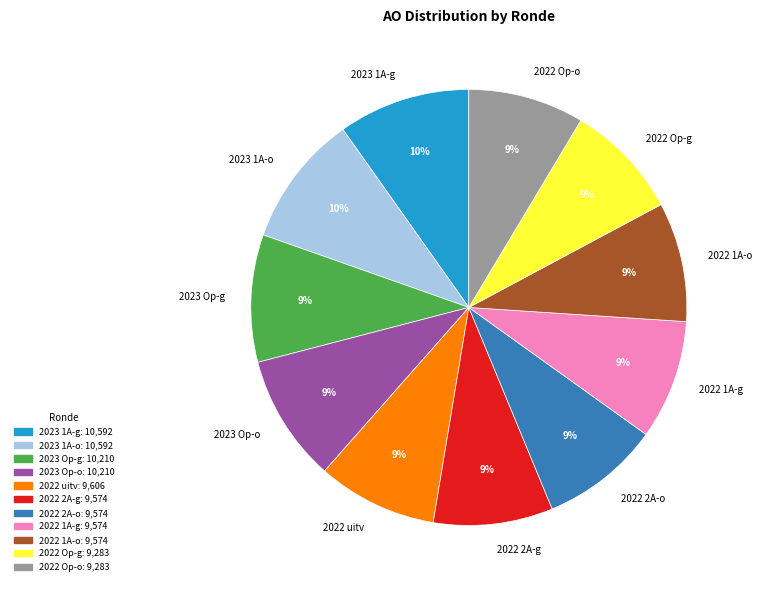

Is the sum of 2022 Op-g and 2023 1A-g greater than half?

No